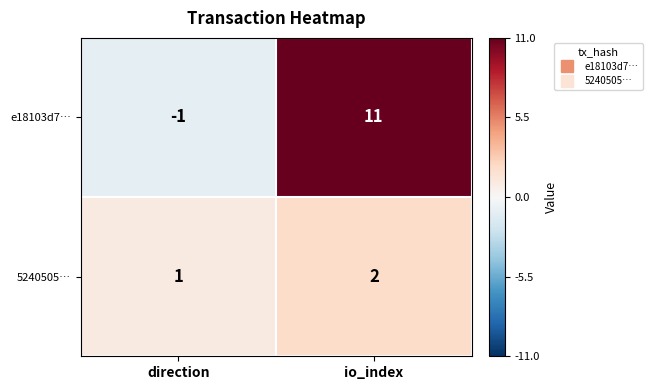

What is the difference between the maximum and minimum values in the e18103d7… series?

12